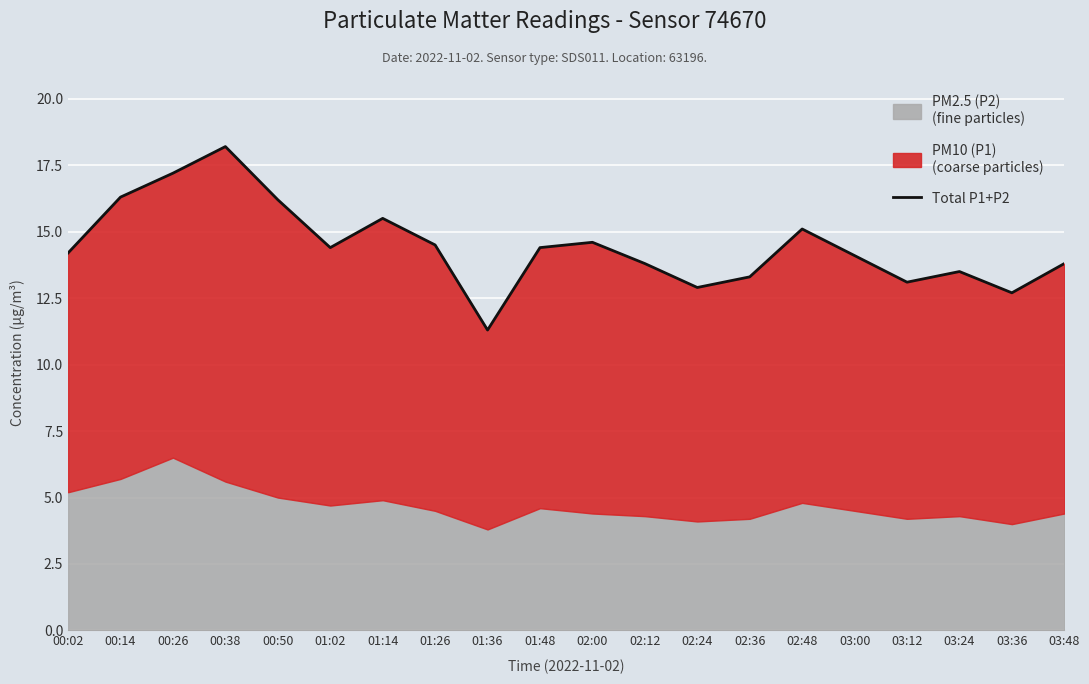

What is the minimum value shown in the chart?

11.3